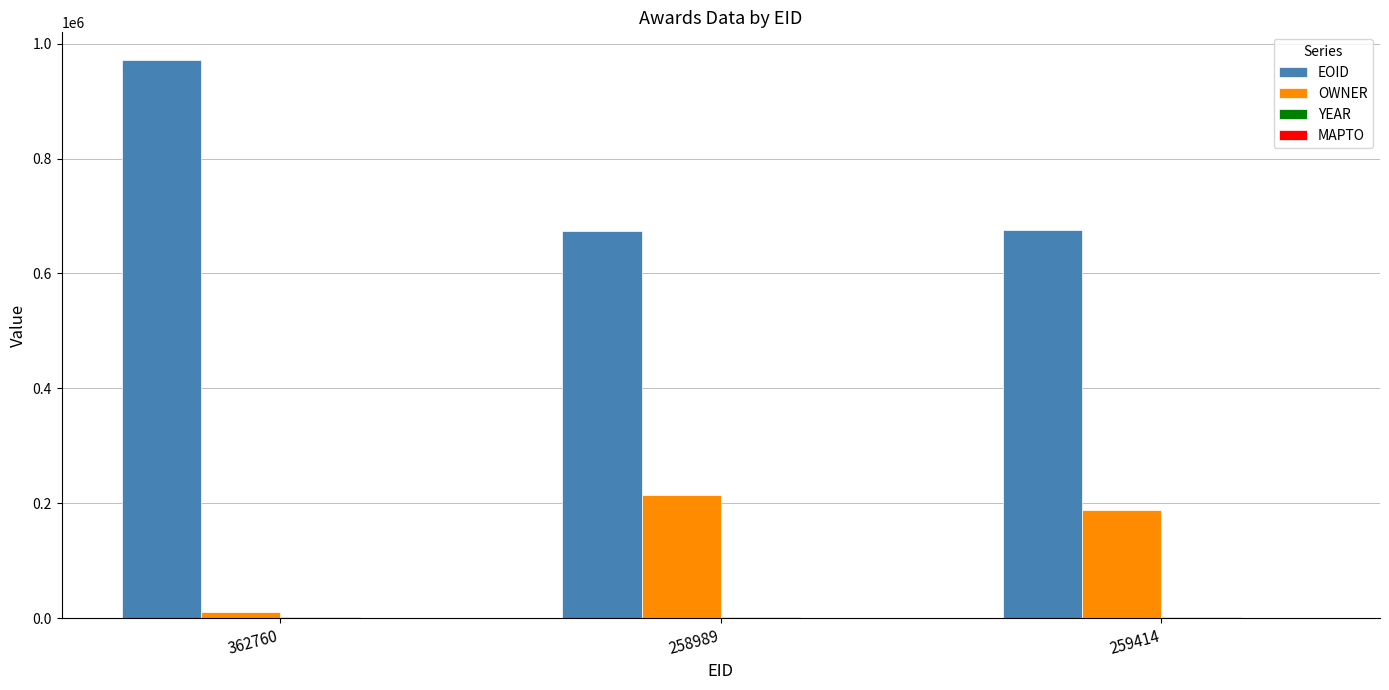

How many series are shown in this chart?

3